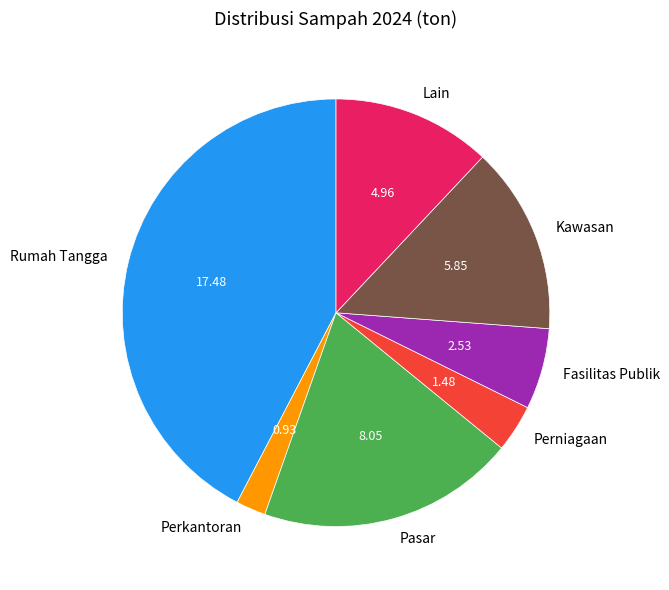

Which category has the biggest portion of the pie?

Rumah Tangga